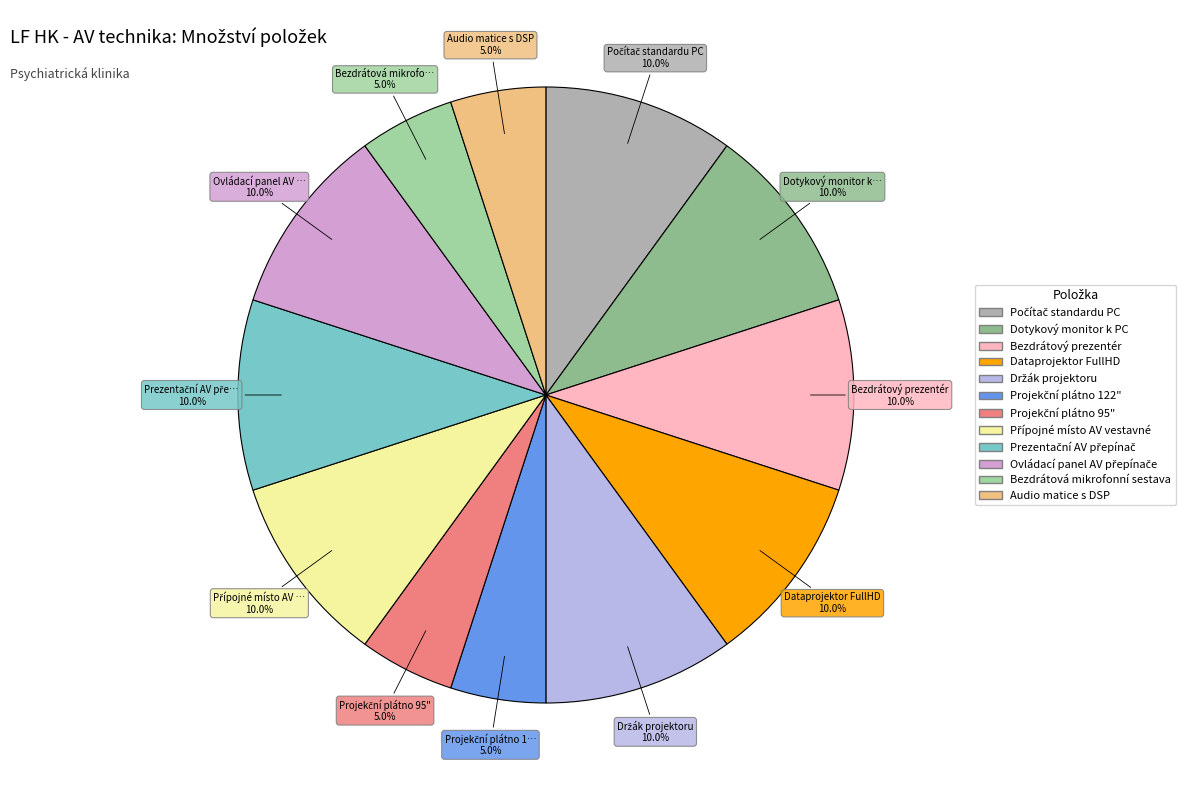

To the nearest percent, what portion does Projekční plátno 95" represent?

5%